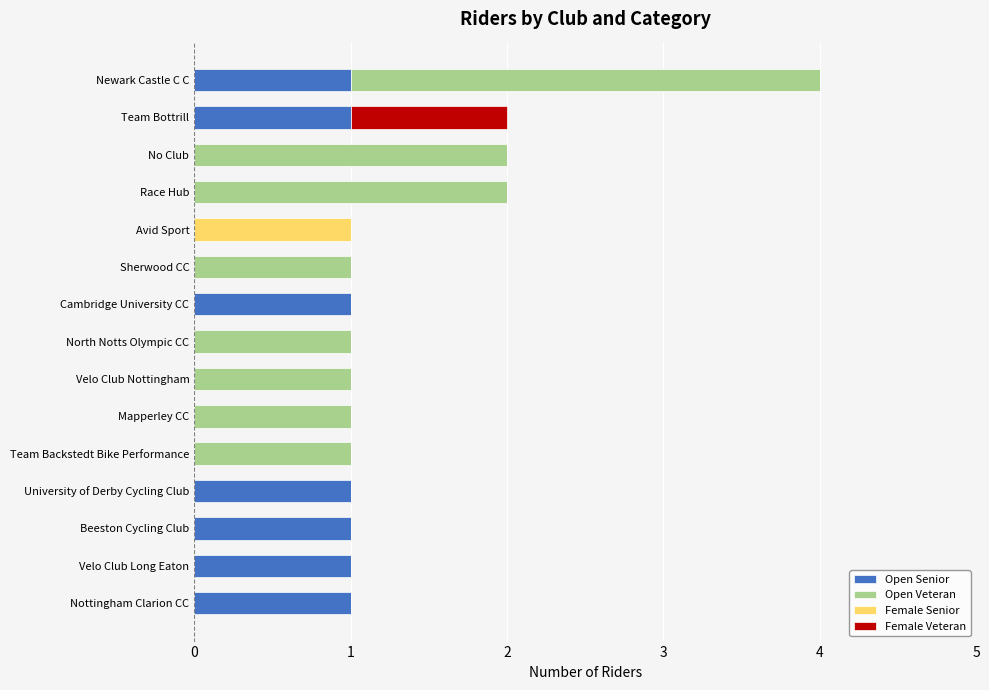

At which category is the sum across all series the highest?

Newark Castle C C